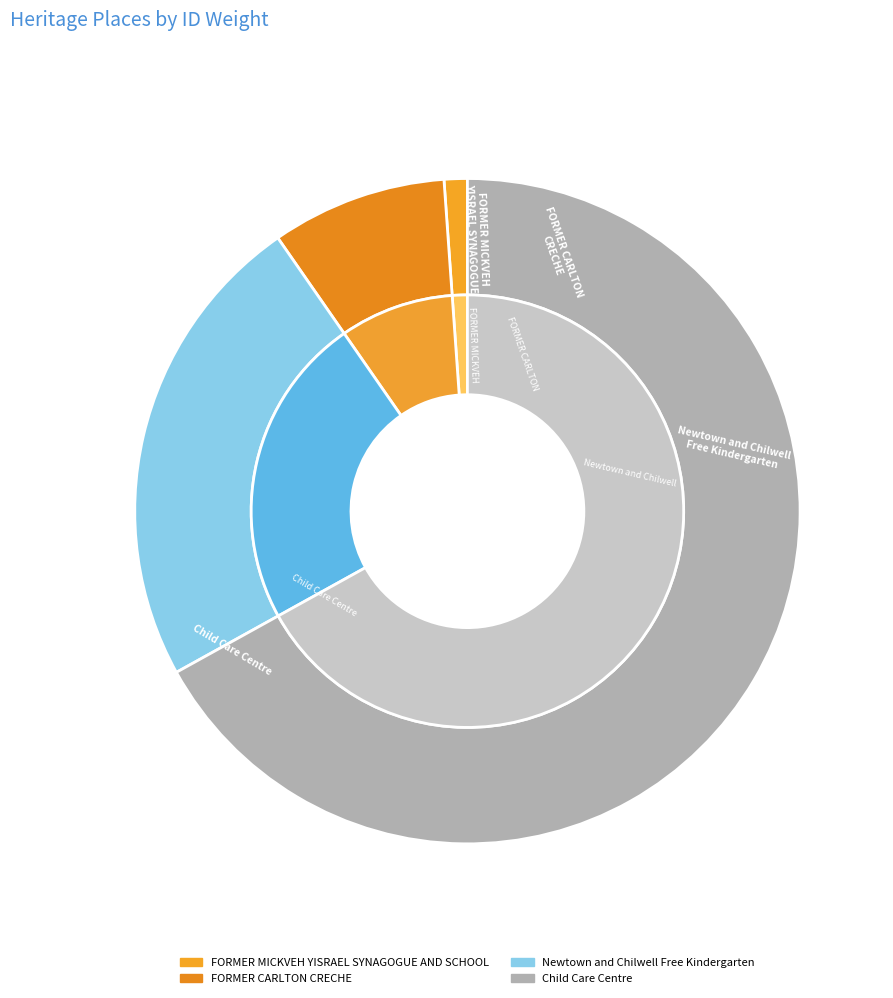

Is there a majority slice in this chart?

Yes